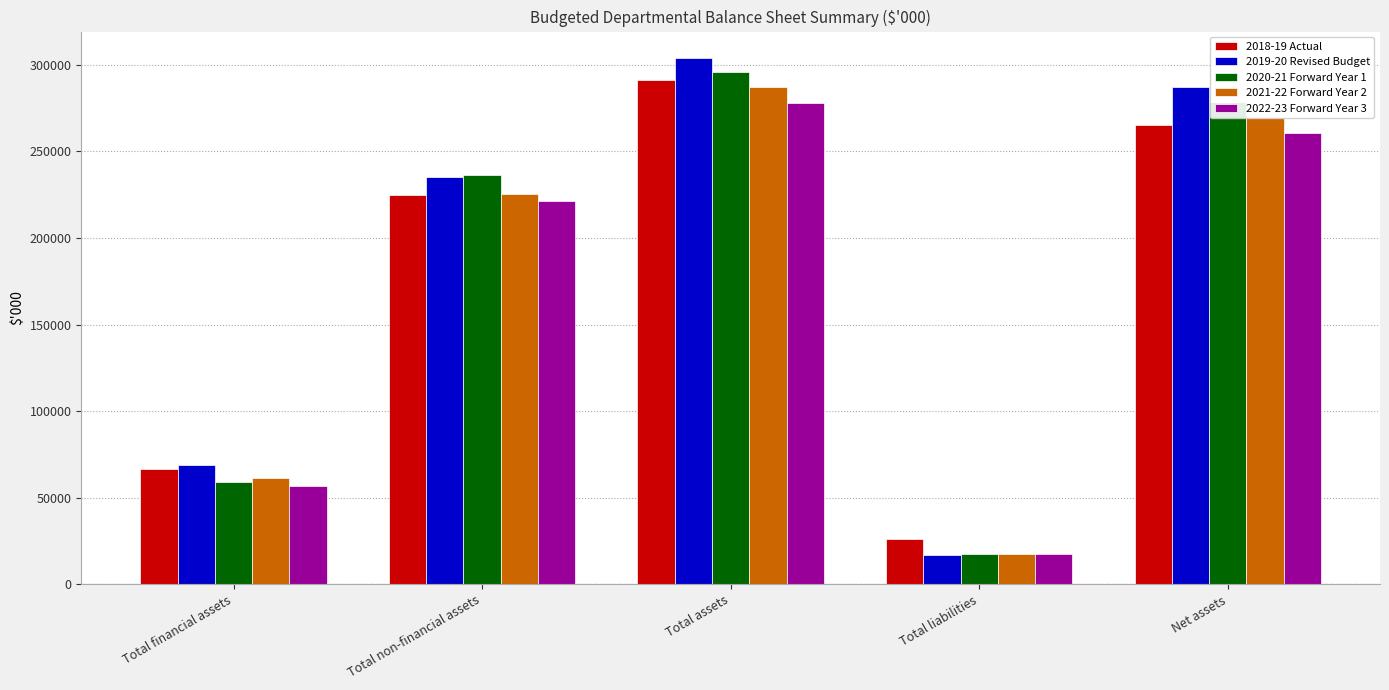

What is the difference between the highest and lowest values at Total non-financial assets?

14852